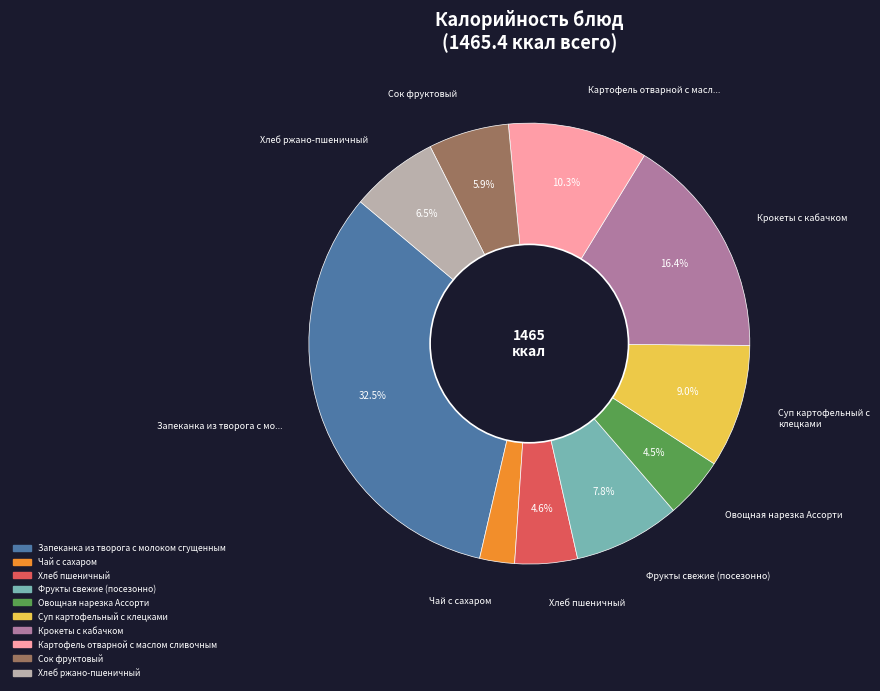

To the nearest percent, what is the difference between the largest and smallest slice percentages?

30%